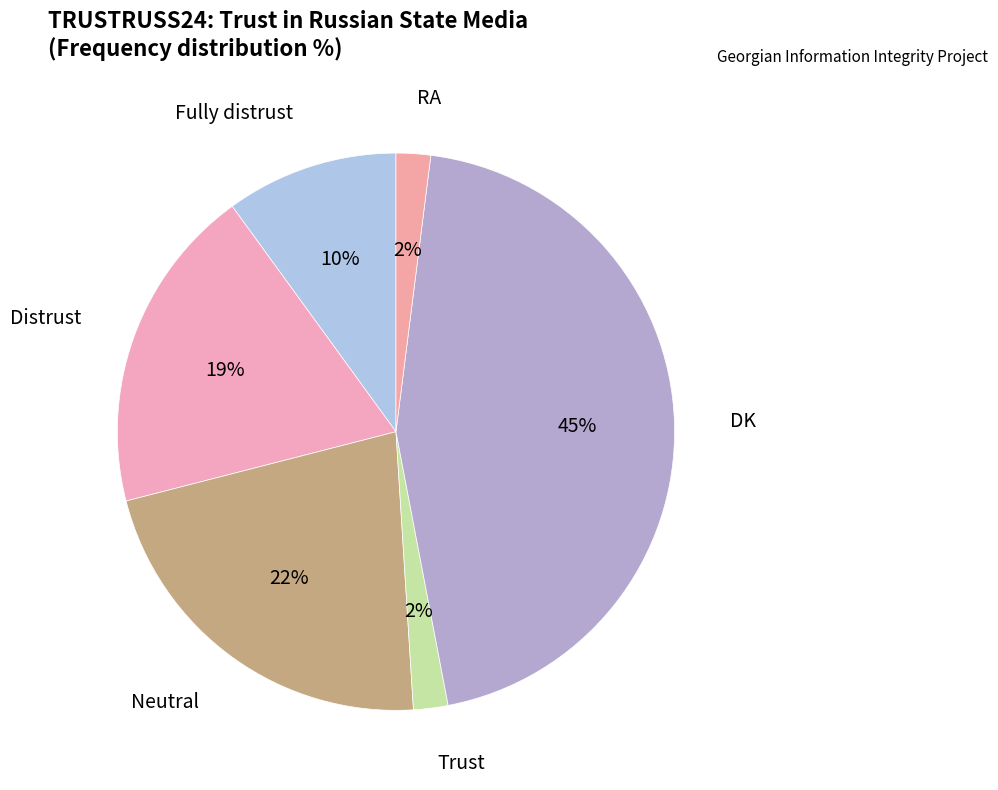

How many segments does this pie chart have?

6